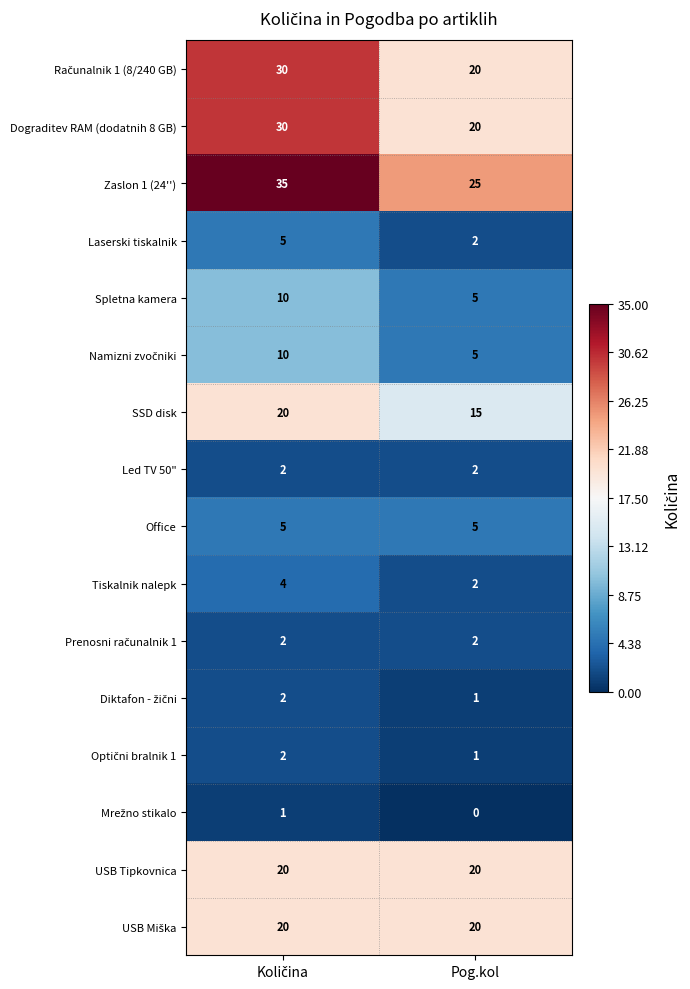

What is the highest value of the Office series?

5